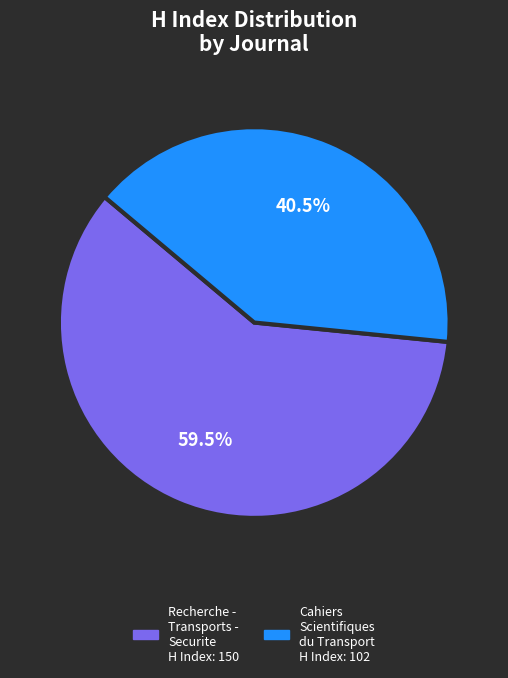

How much of the chart is everything except Cahiers Scientifiques du Transport?

59.5%